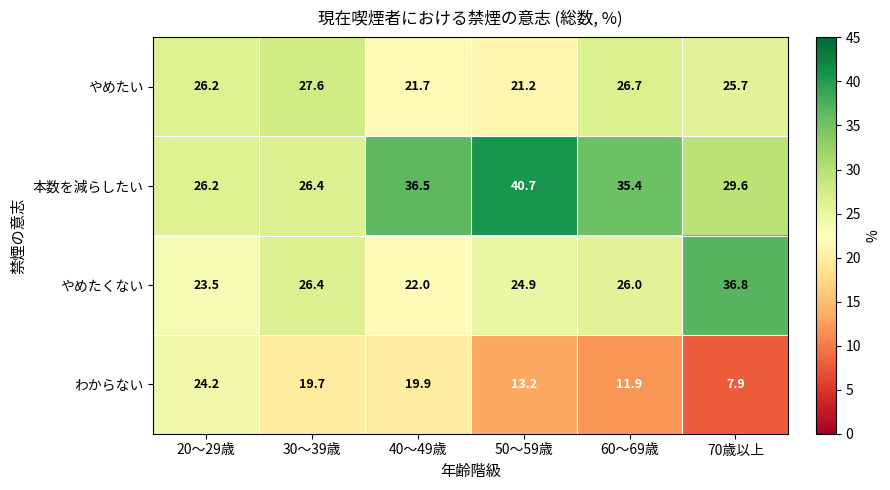

Rank the series at 50～59歳 from highest to lowest value.

本数を減らしたい, やめたくない, やめたい, わからない